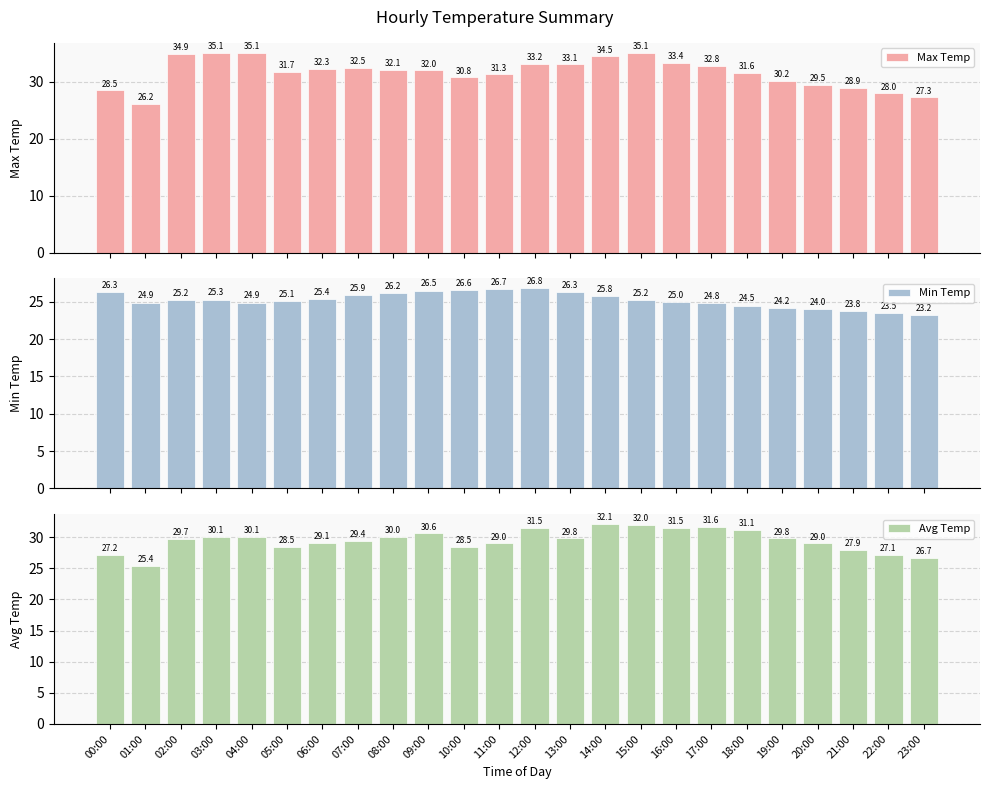

True or false: Avg Temp has a value of 29.0 at 20:00.

True